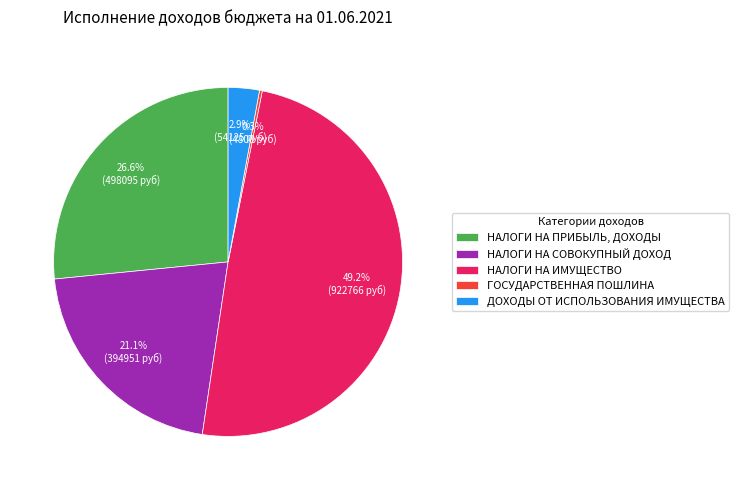

Is there any slice that represents more than half of the pie?

No